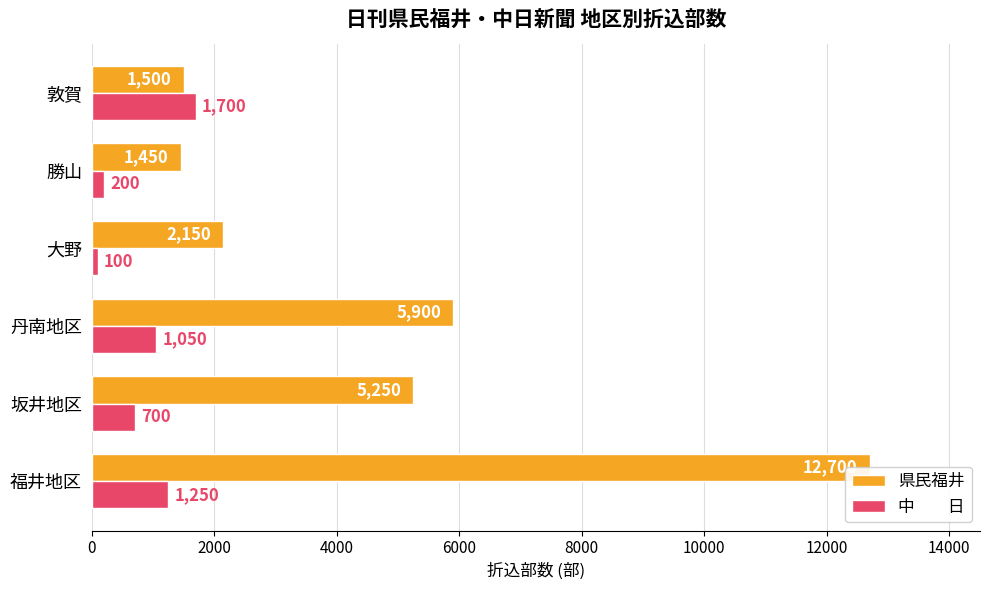

Is it true that 中　　日 equals 379 at 福井地区?

False